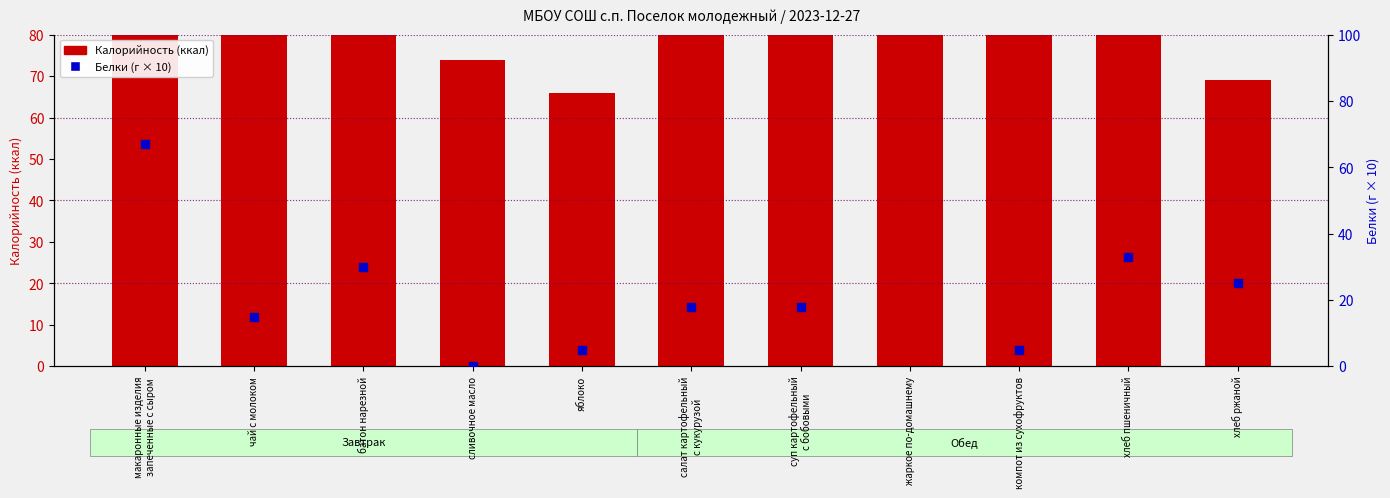

At which category is the sum across all series the highest?

жаркое по-домашнему